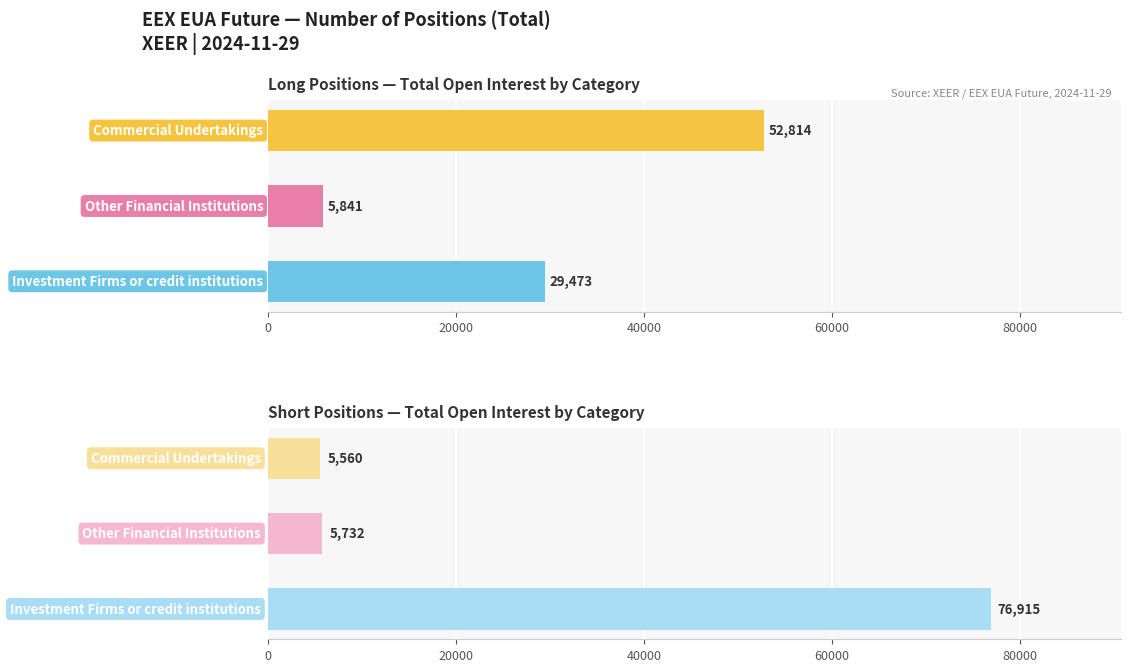

Which series has the widest spread of values?

Short